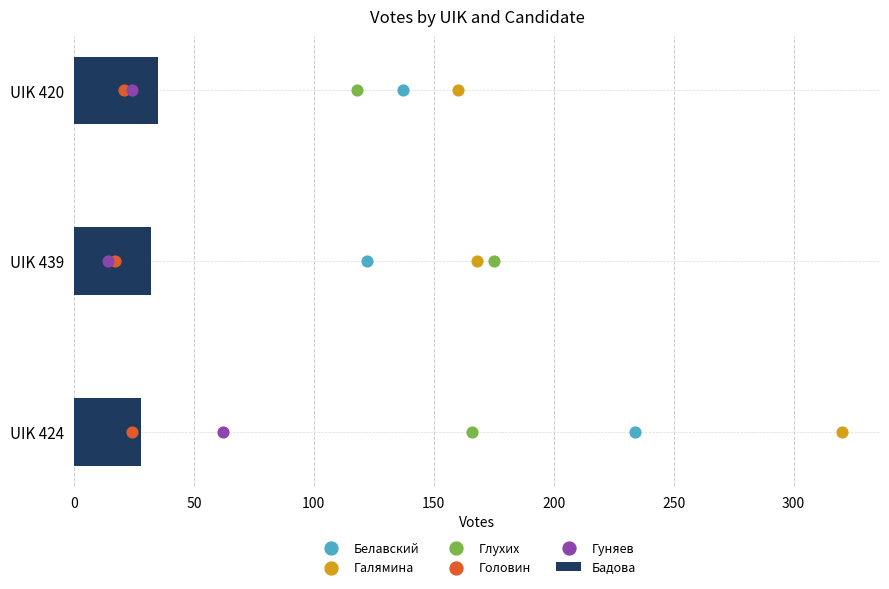

What is the difference between the Бадова values at UIK 424 and UIK 420?

7